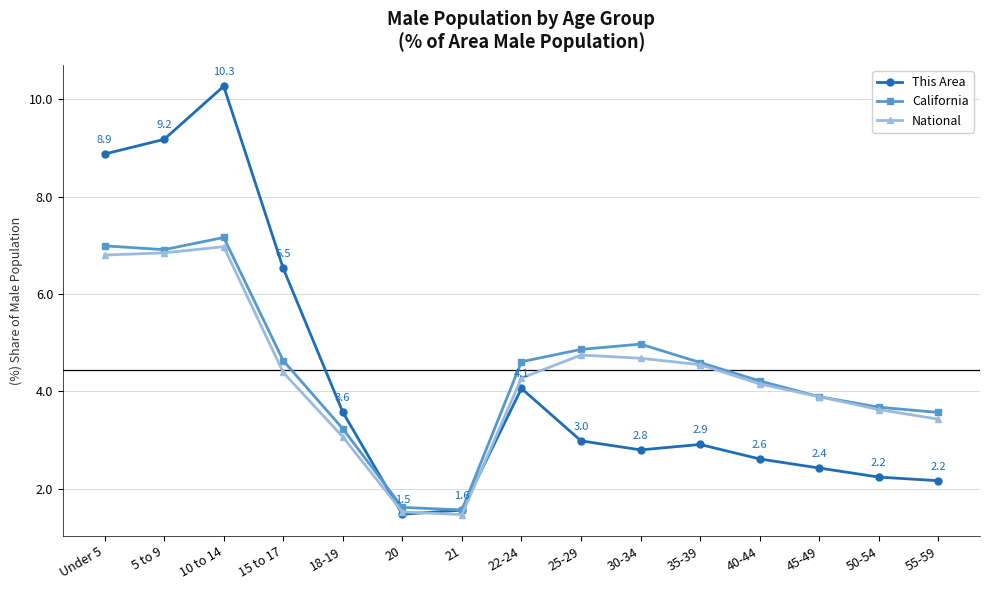

What is the highest value of the California series?

7.2